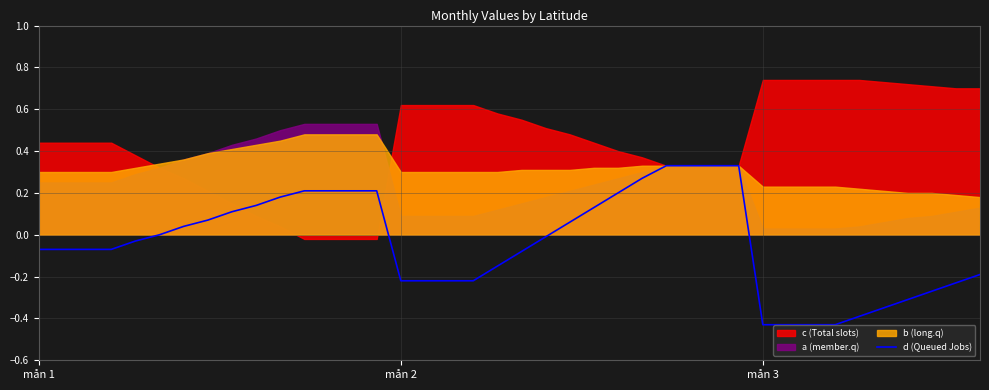

How many values are below 0?

22